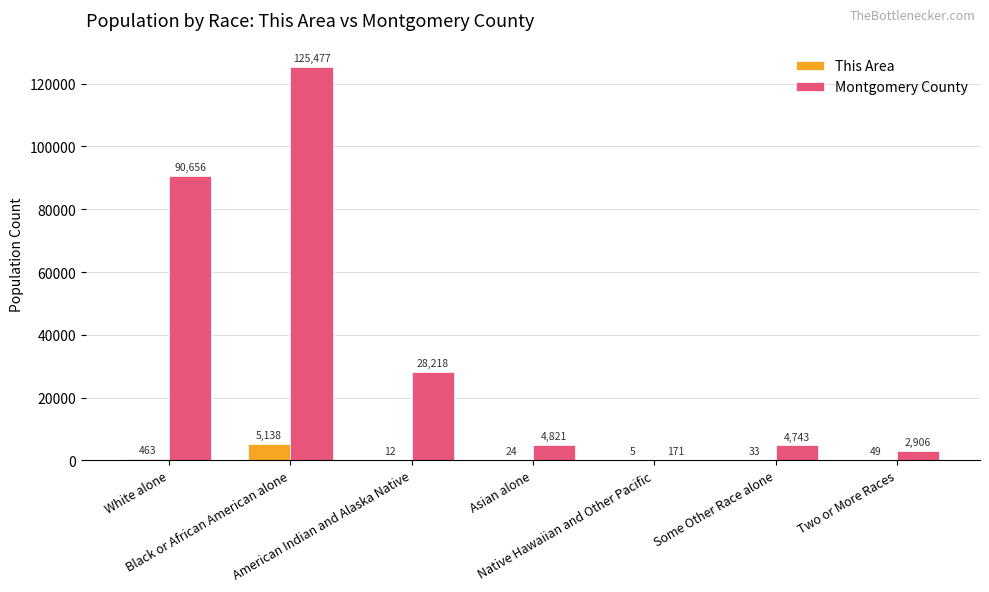

What is the average value of the This Area series?

818